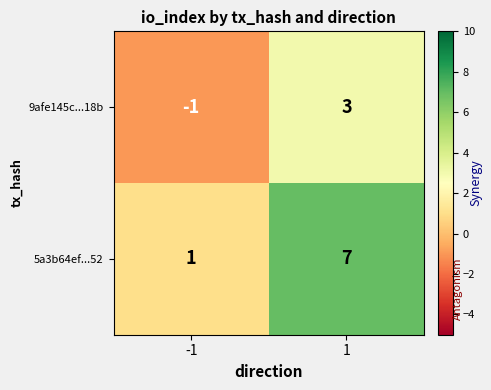

Reading left to right, extract all data points from this chart.

9afe145c...18b: -1	3
5a3b64ef...52: 1	7